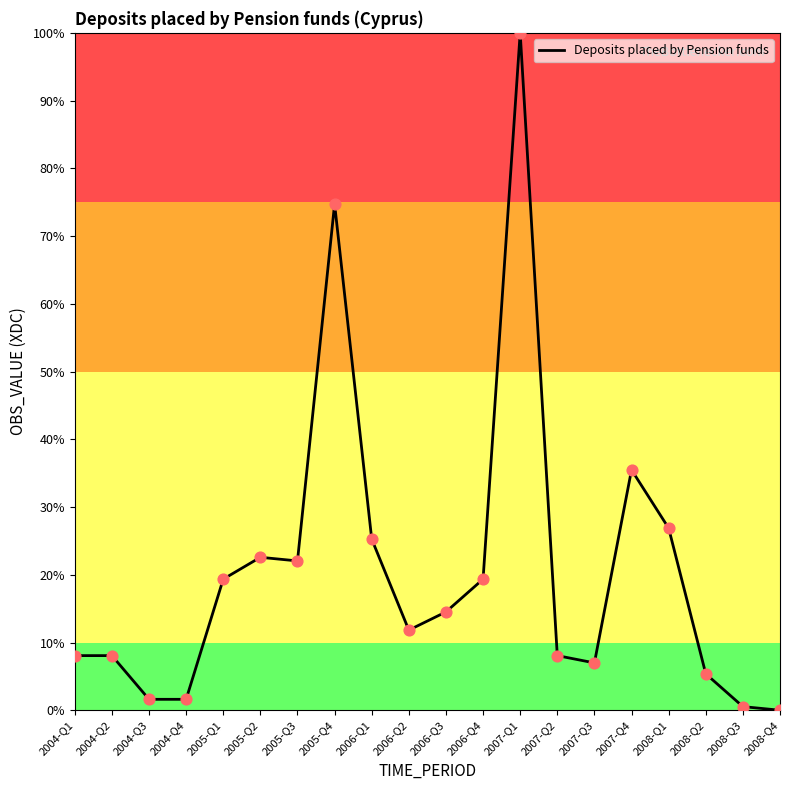

What is the change in value from 2007-Q1 to 2007-Q2?

-91.9